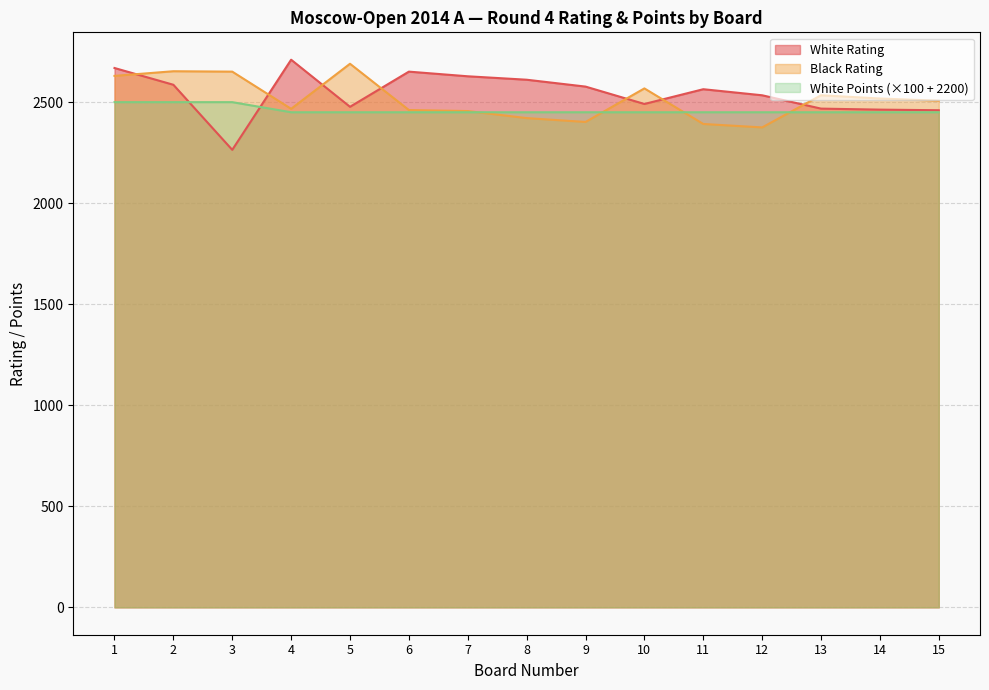

How many values in the White Rating series exceed 2564?

7